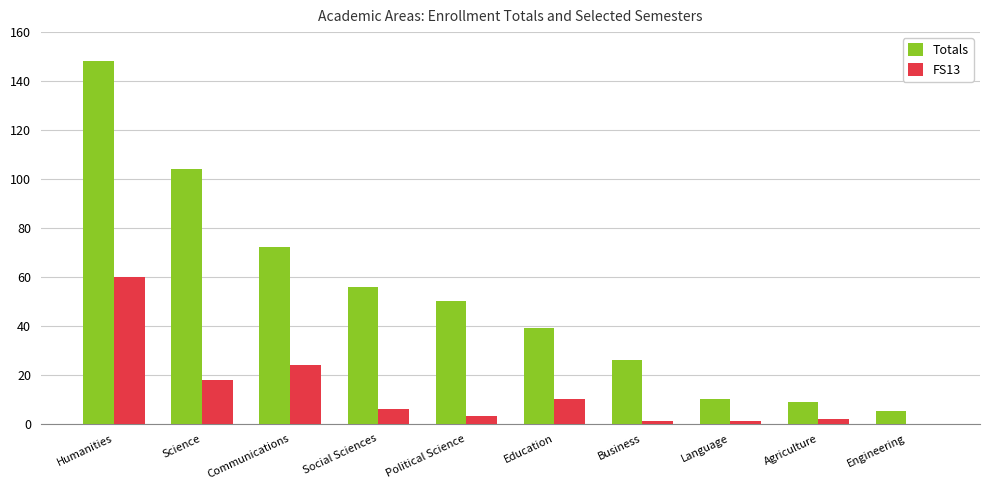

Count the number of data series in this chart.

2